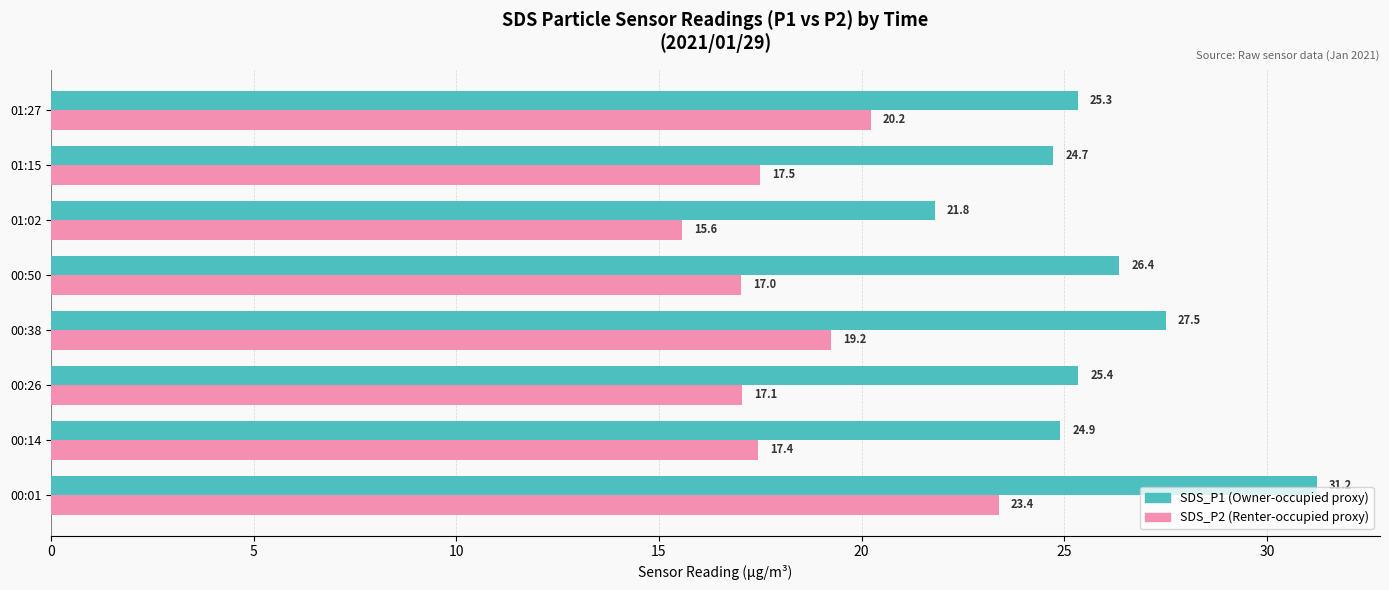

What is the total value across all series at 01:15?

42.2